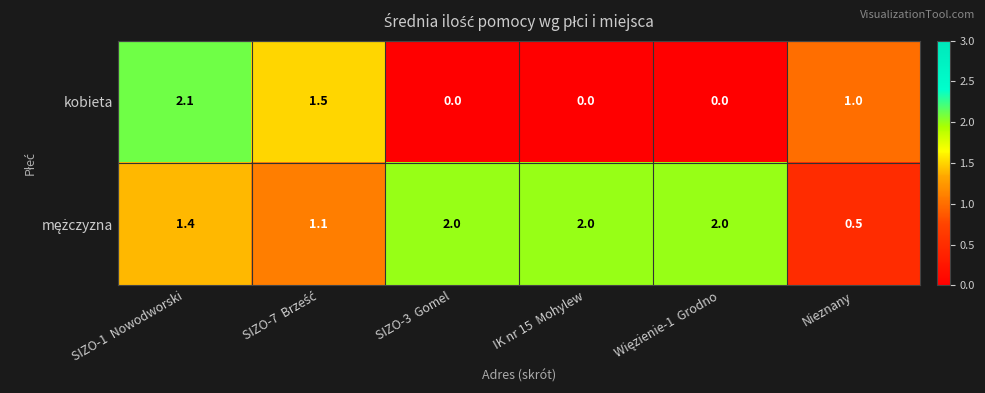

The kobieta series shows 2.1 at SIZO-1  Nowodworski. True or false?

True